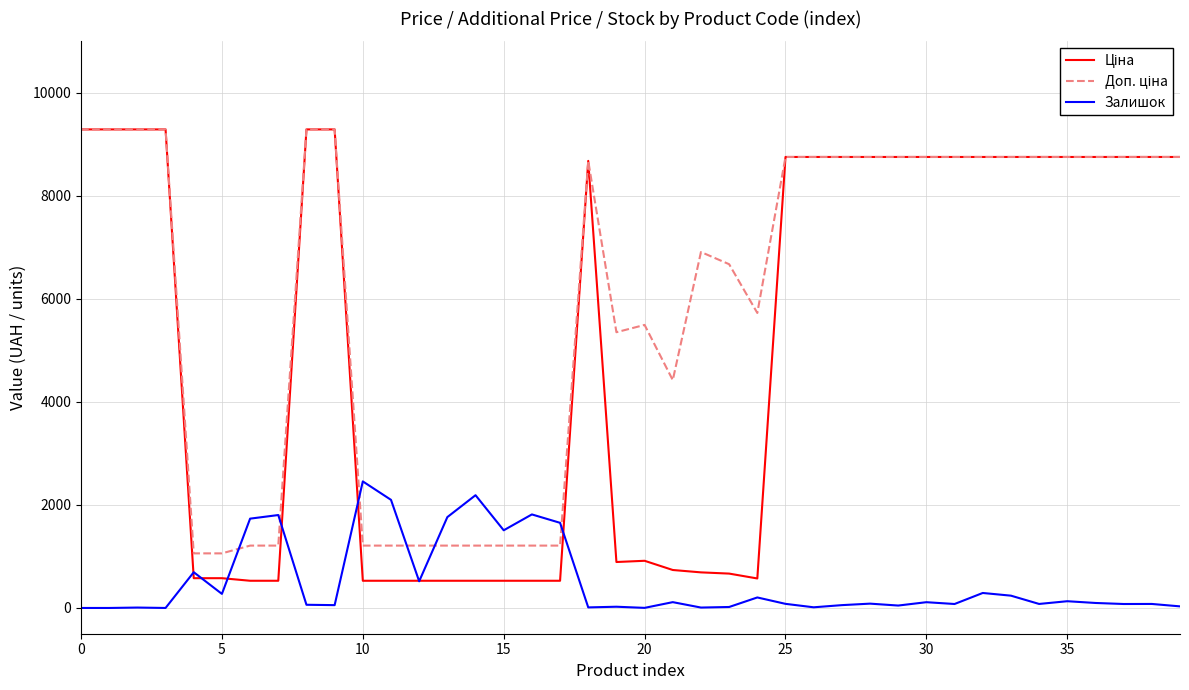

What is the greatest value displayed?

9290.5